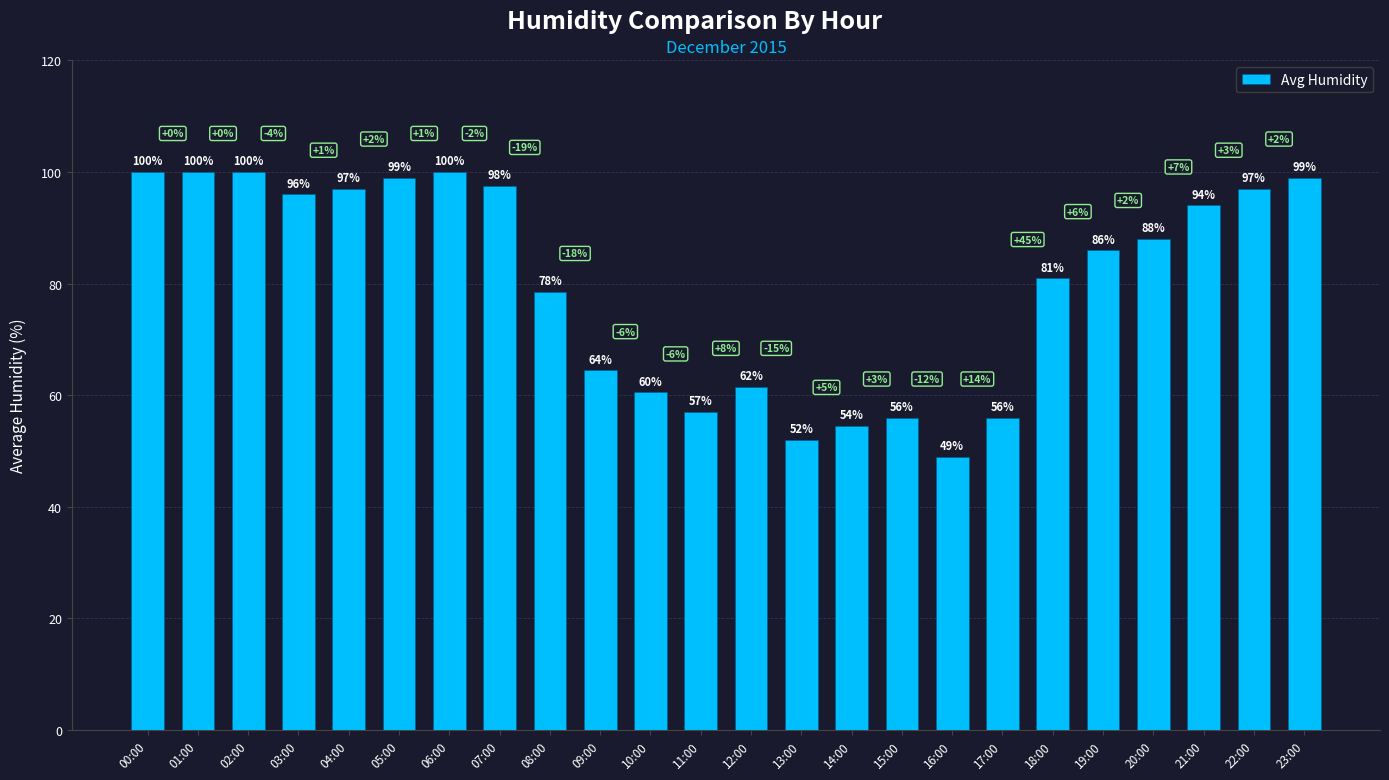

What is the value of the 5th bar from the left?

97.0